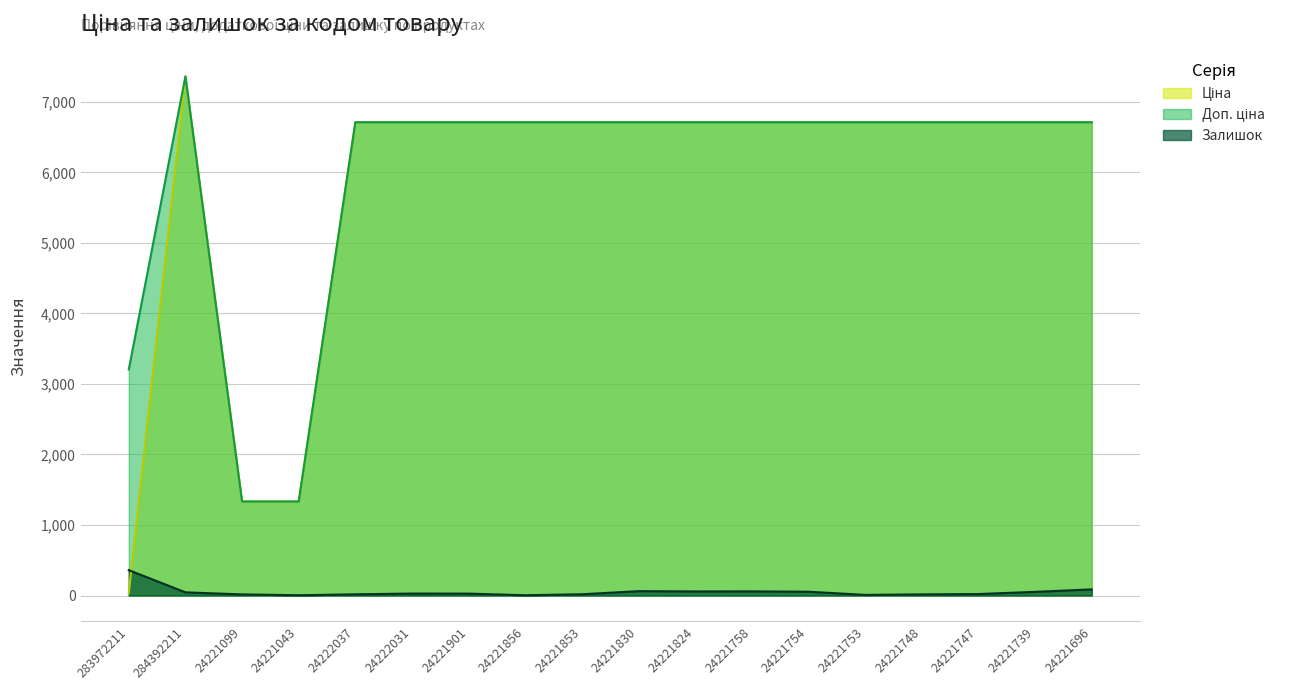

True or false: Залишок has a value of 25.1 at 24221739.

False